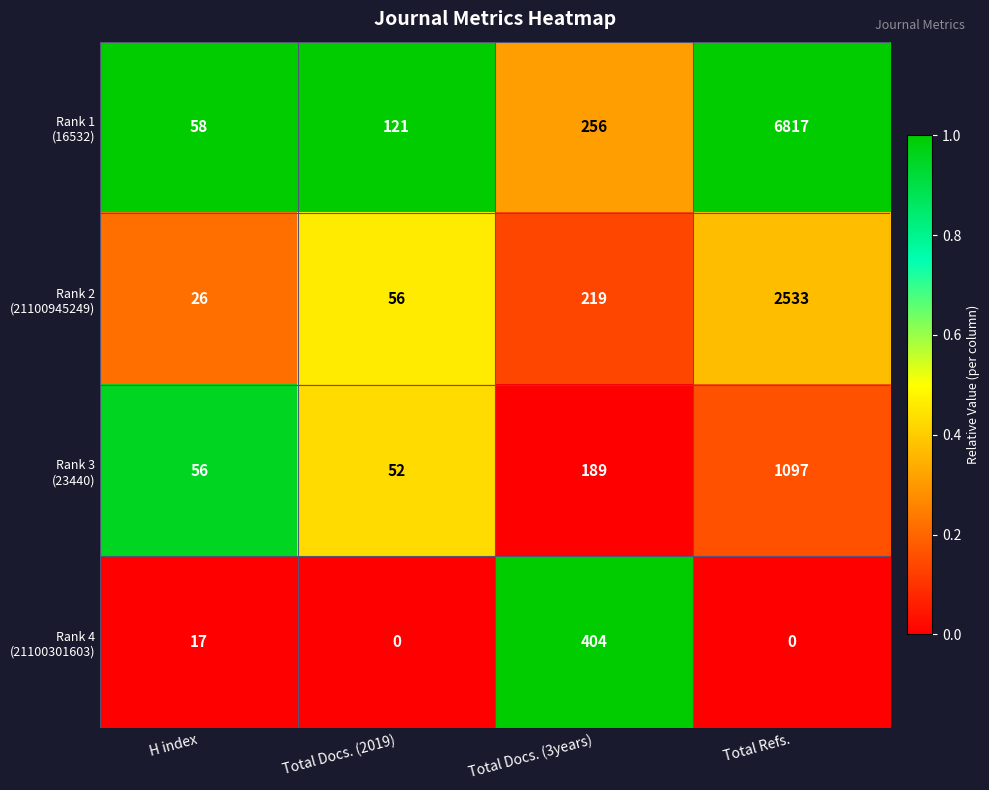

How many categories are shown in the chart?

4